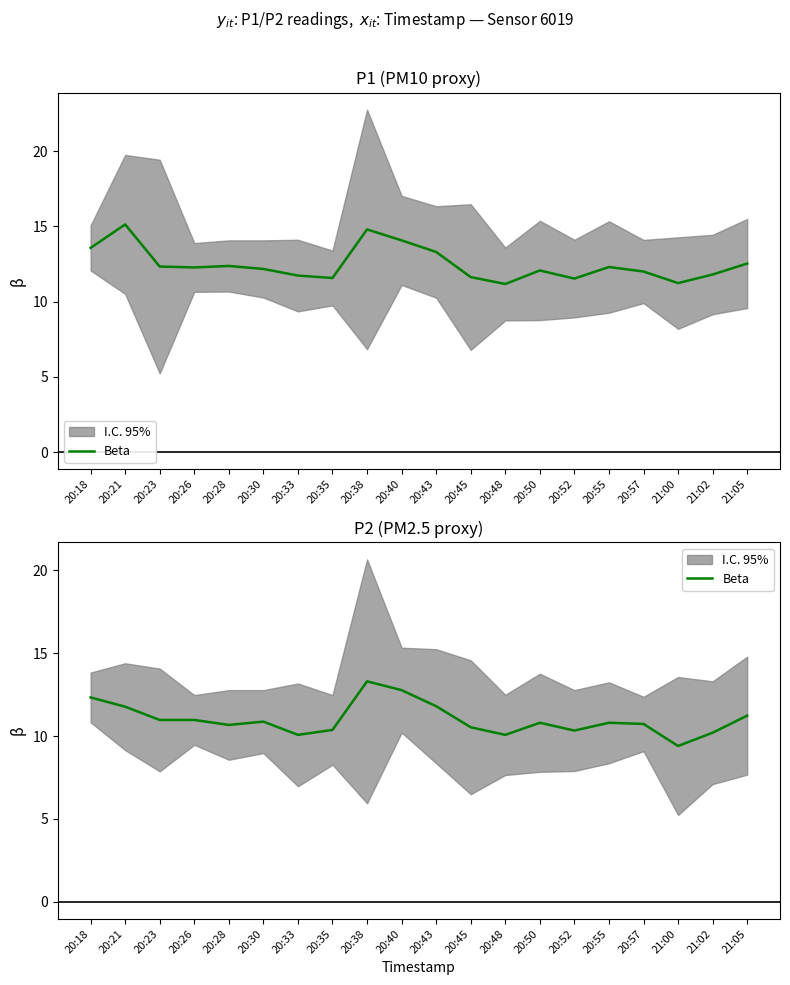

True or false: the data has more than 0 interior local peaks.

True